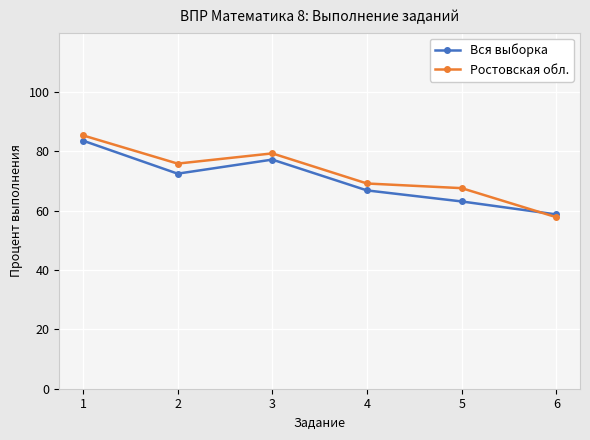

The Вся выборка series shows 58.7 at 6. True or false?

True